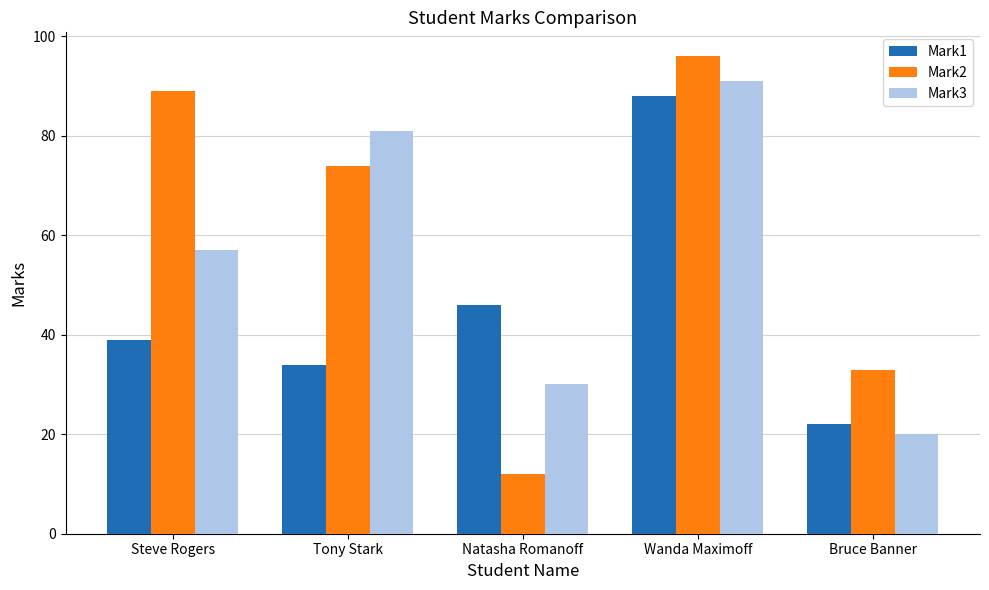

At which label does Mark2 first exceed 74?

Steve Rogers